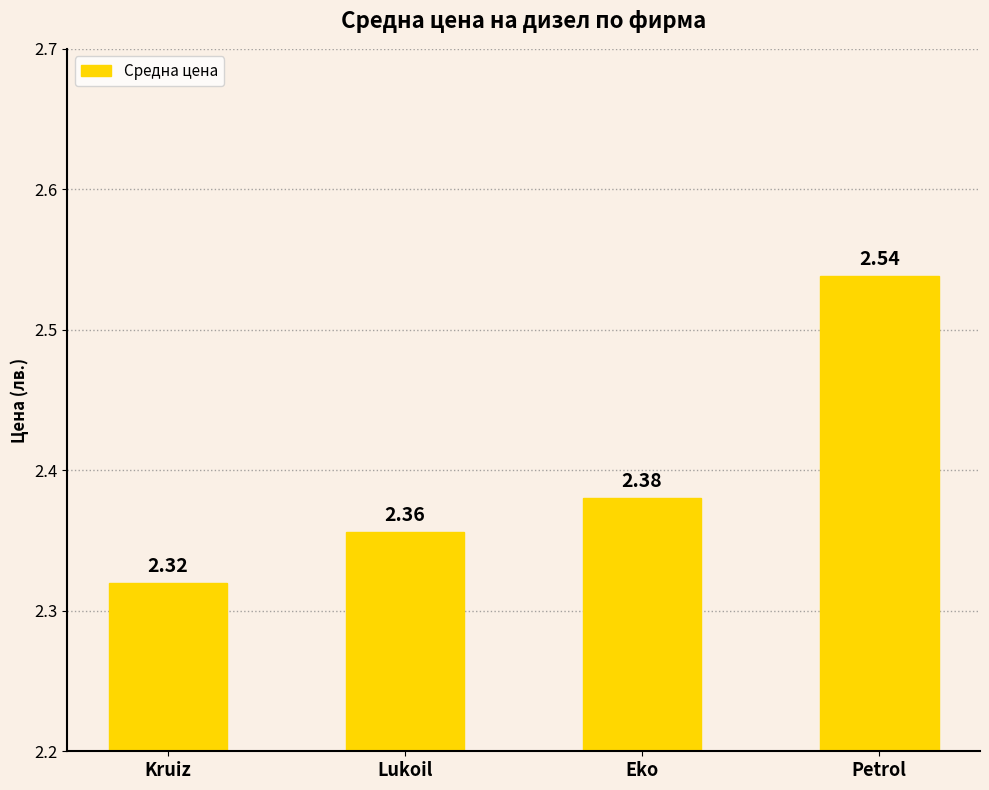

Does the chart contain stacked bars?

No